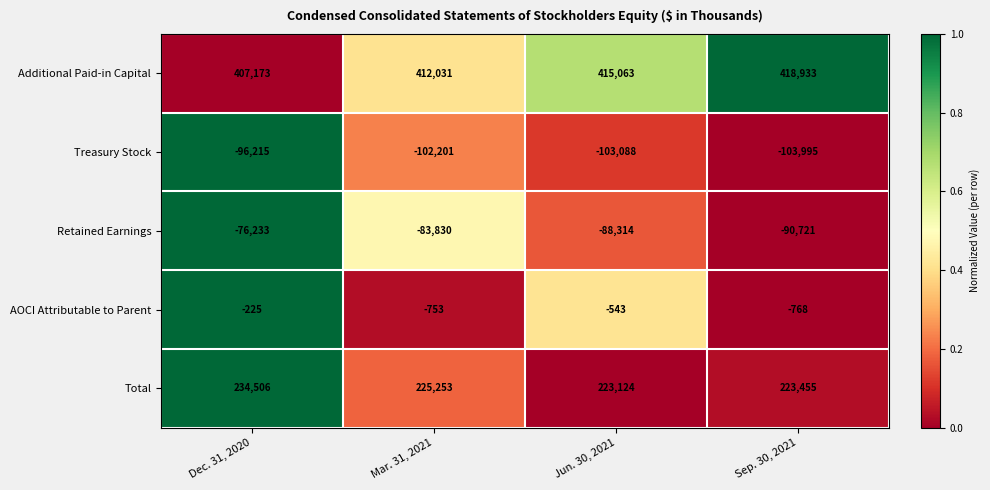

At Mar. 31, 2021, list the series in order from largest to smallest.

Additional Paid-in Capital, Total, AOCI Attributable to Parent, Retained Earnings, Treasury Stock